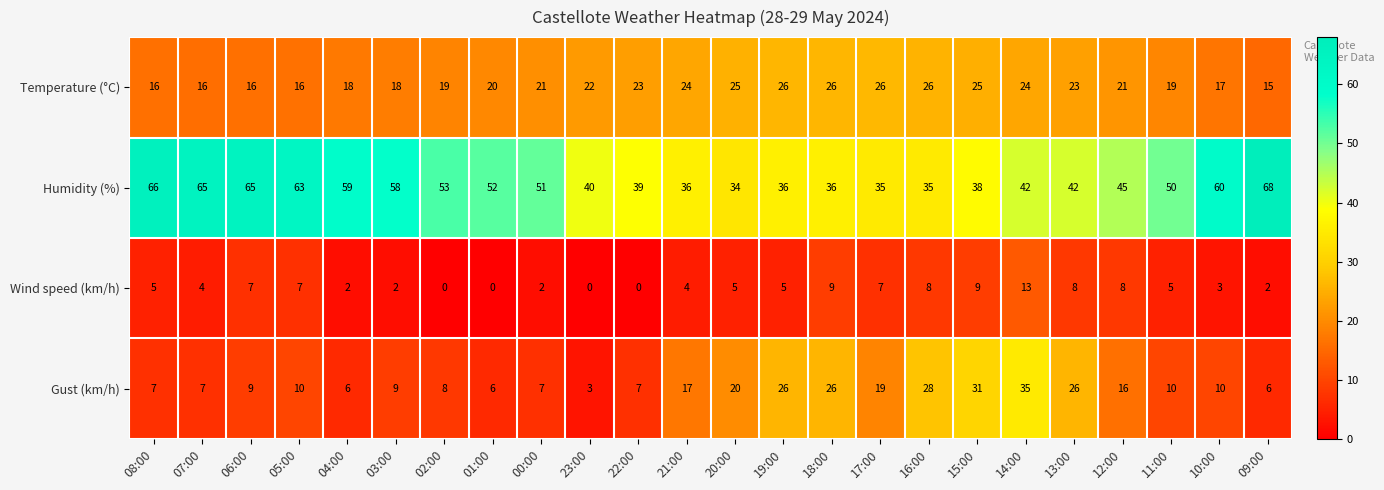

At which category is the sum across all series the highest?

14:00